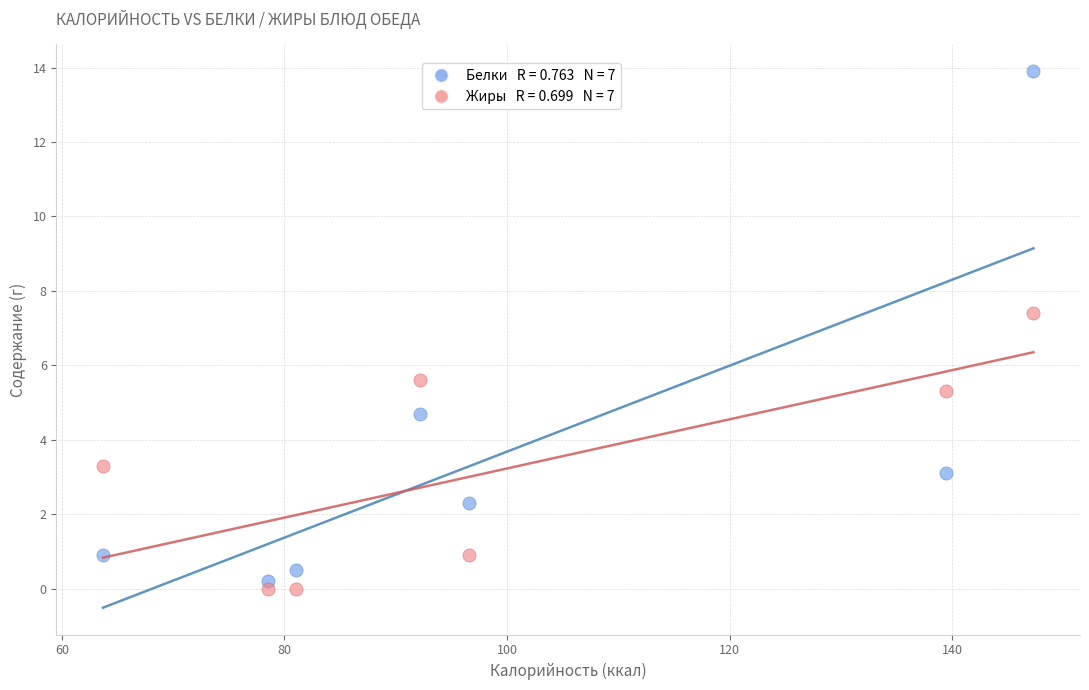

Across all data points, what is the range of X values (max minus min)?

83.6